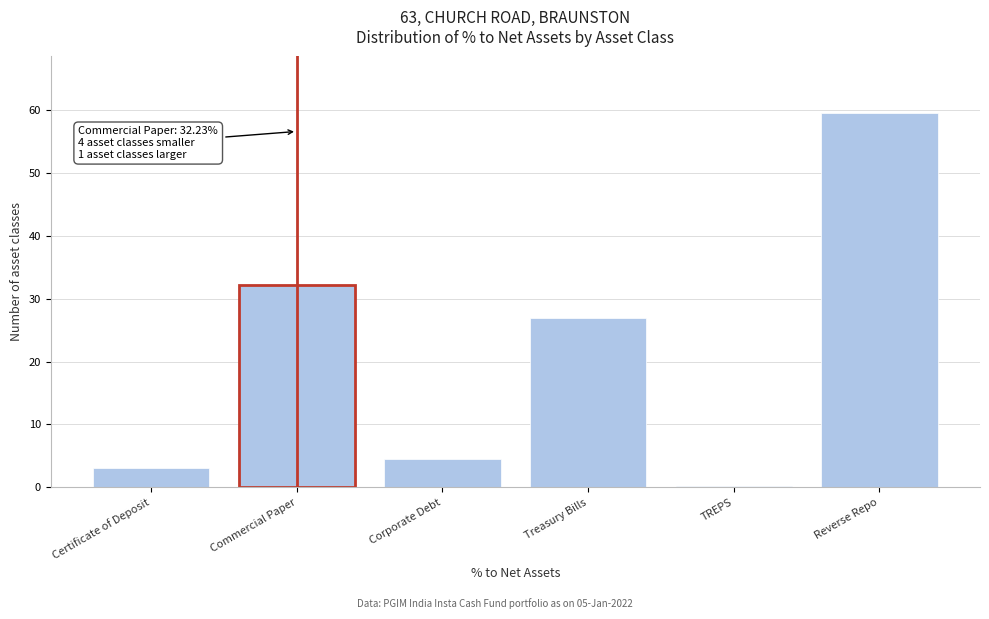

What is the label of the 1st bar from the right?

Reverse Repo